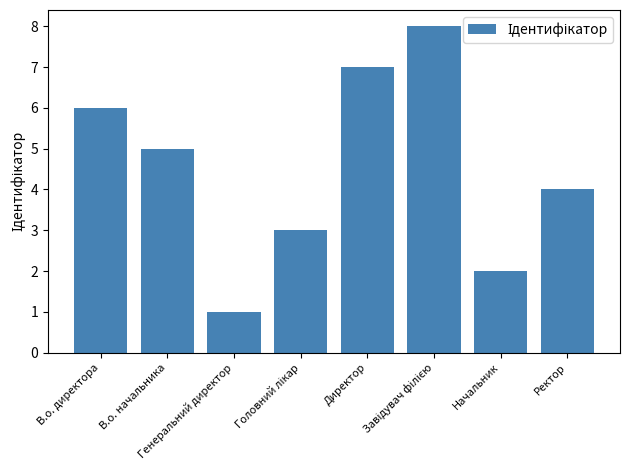

What is the difference between the maximum and second lowest values?

6